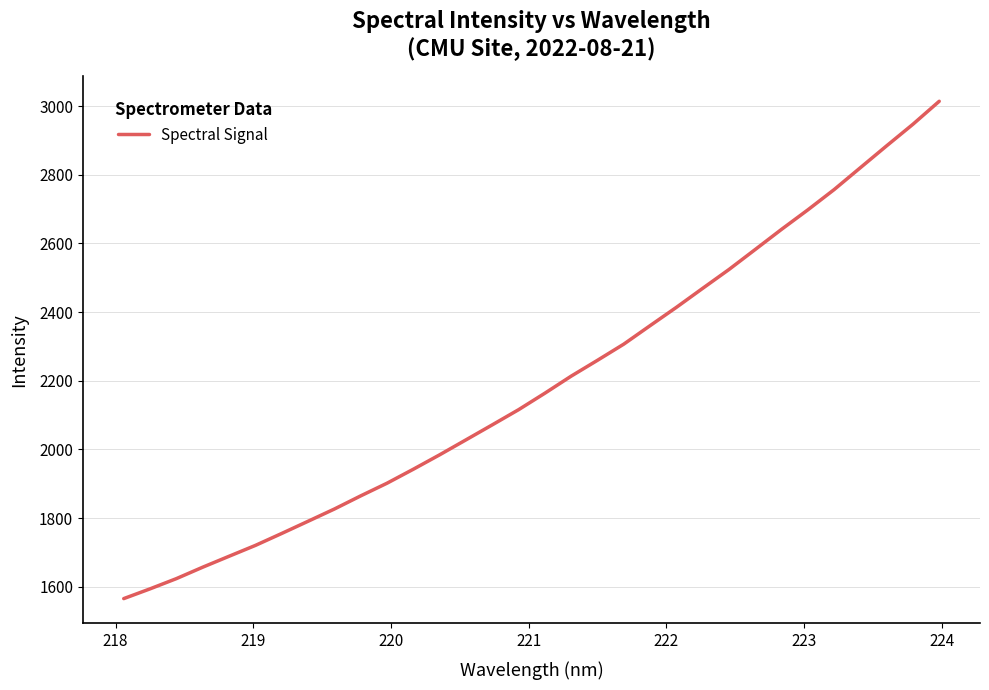

What is the minimum value shown in the chart?

1565.2